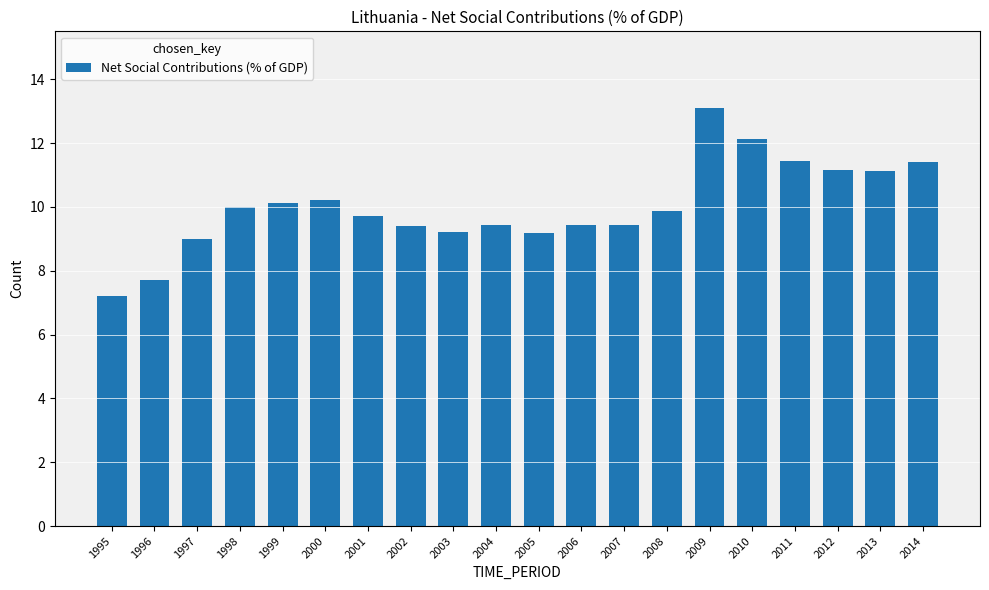

What is the maximum value shown in the chart?

13.1